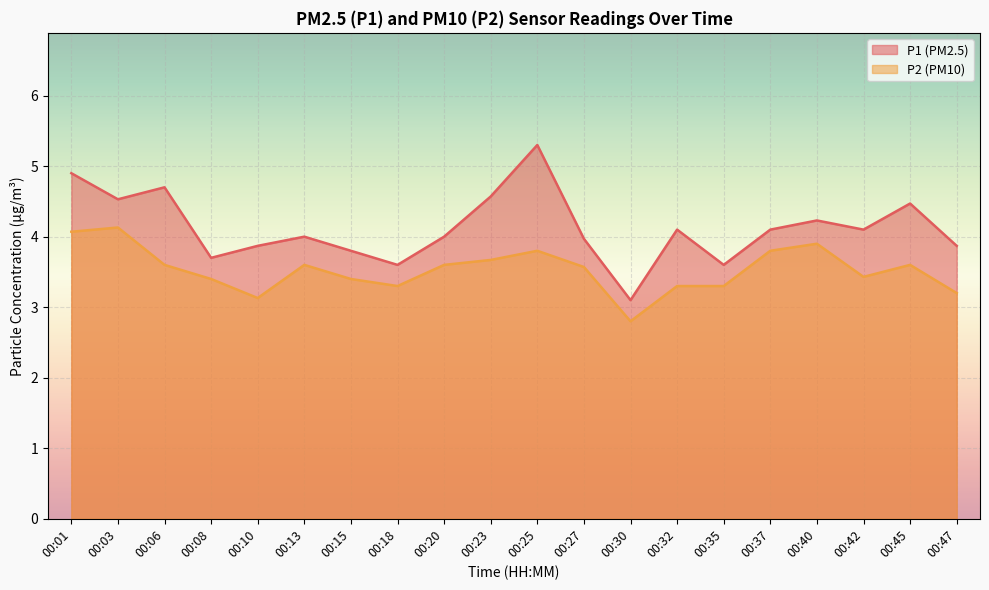

The P1 series shows 5.3 at 00:27. True or false?

False